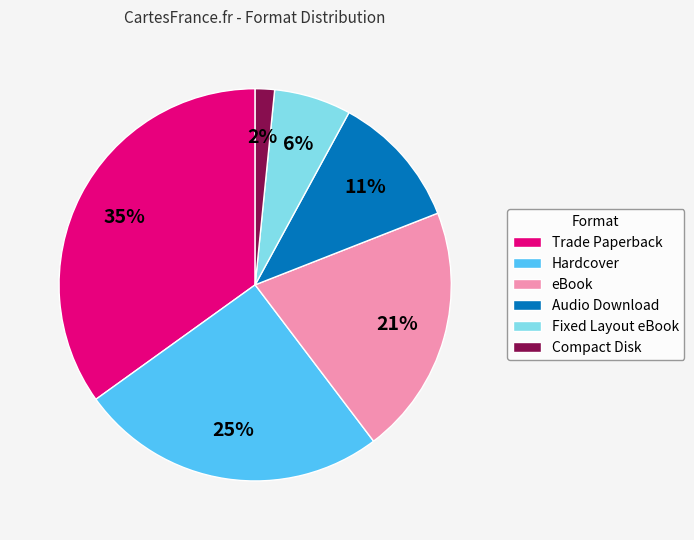

Approximately how many times larger is the value at Audio Download compared to Hardcover?

0.4